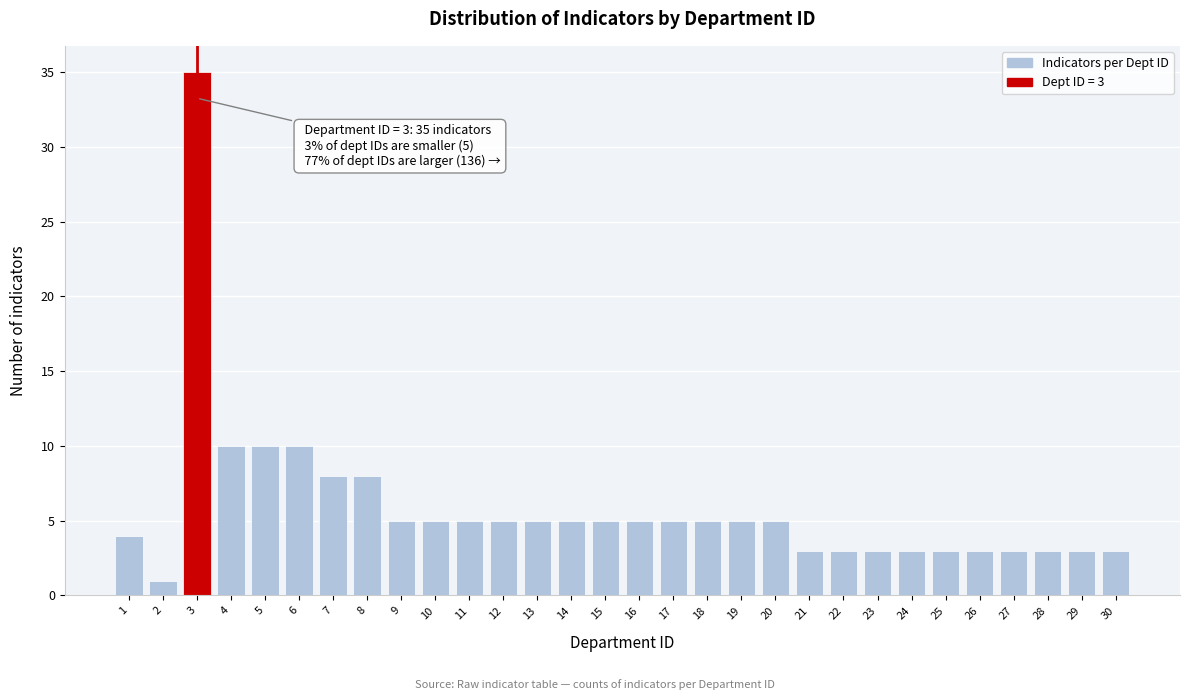

Reading right to left, transcribe all the data shown in this chart.

3	3	3	3	3	3	3	3	3	3	5	5	5	5	5	5	5	5	5	5	5	5	8	8	10	10	10	35	1	4